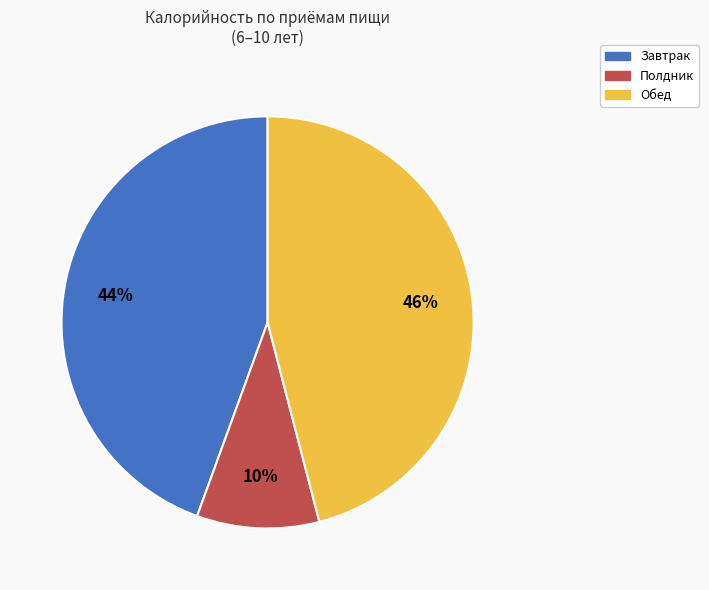

Does any single category account for the majority?

No